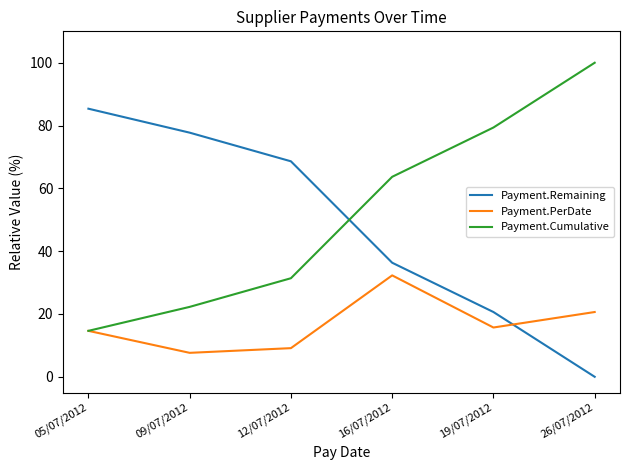

Read the Payment.Cumulative value at 19/07/2012.

79.4